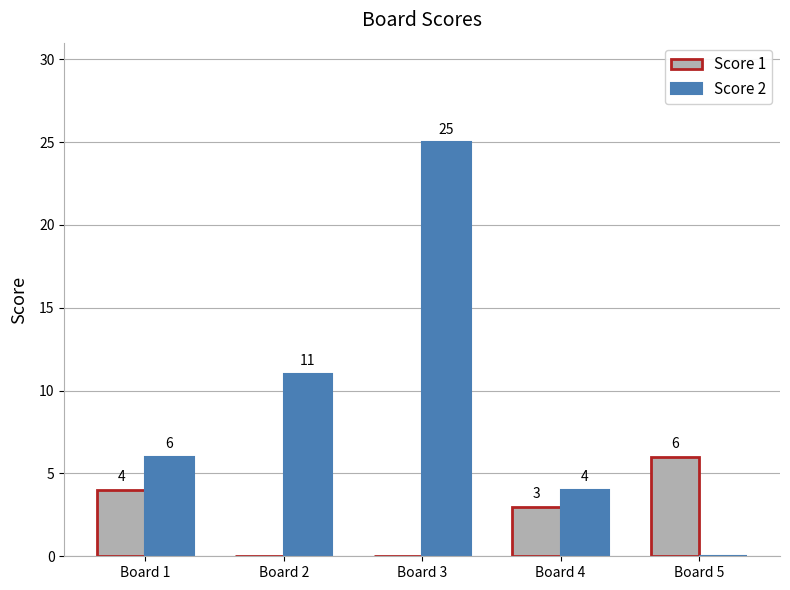

Reading left to right, transcribe all the data shown in this chart.

Score 1: Board 1=4	Board 2=0	Board 3=0	Board 4=3	Board 5=6
Score 2: Board 1=6	Board 2=11	Board 3=25	Board 4=4	Board 5=0